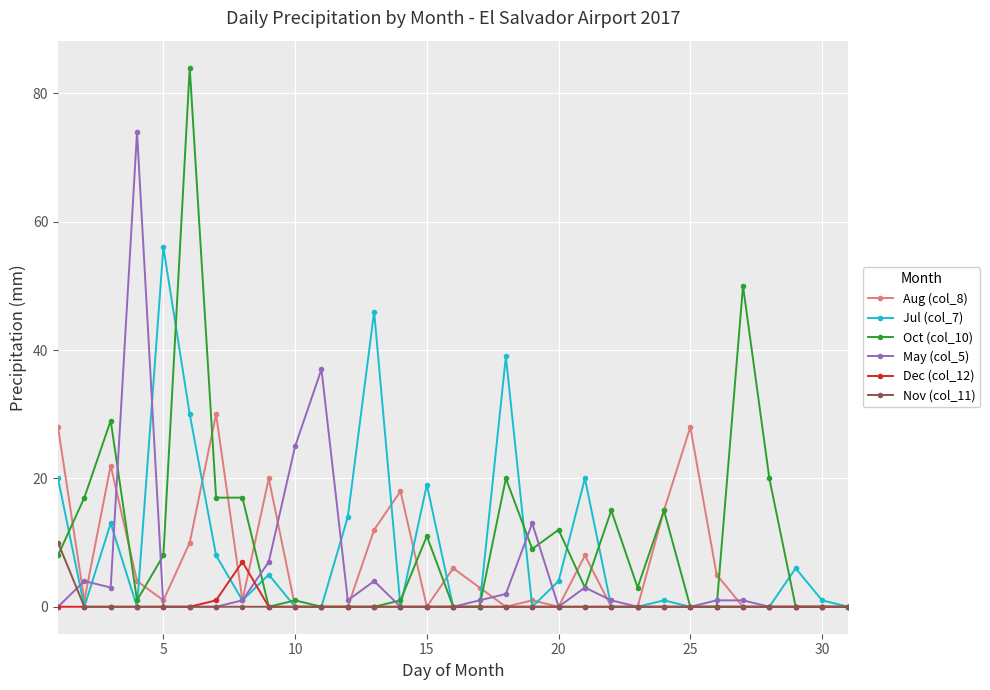

Is this an area chart (filled region under the line)?

No